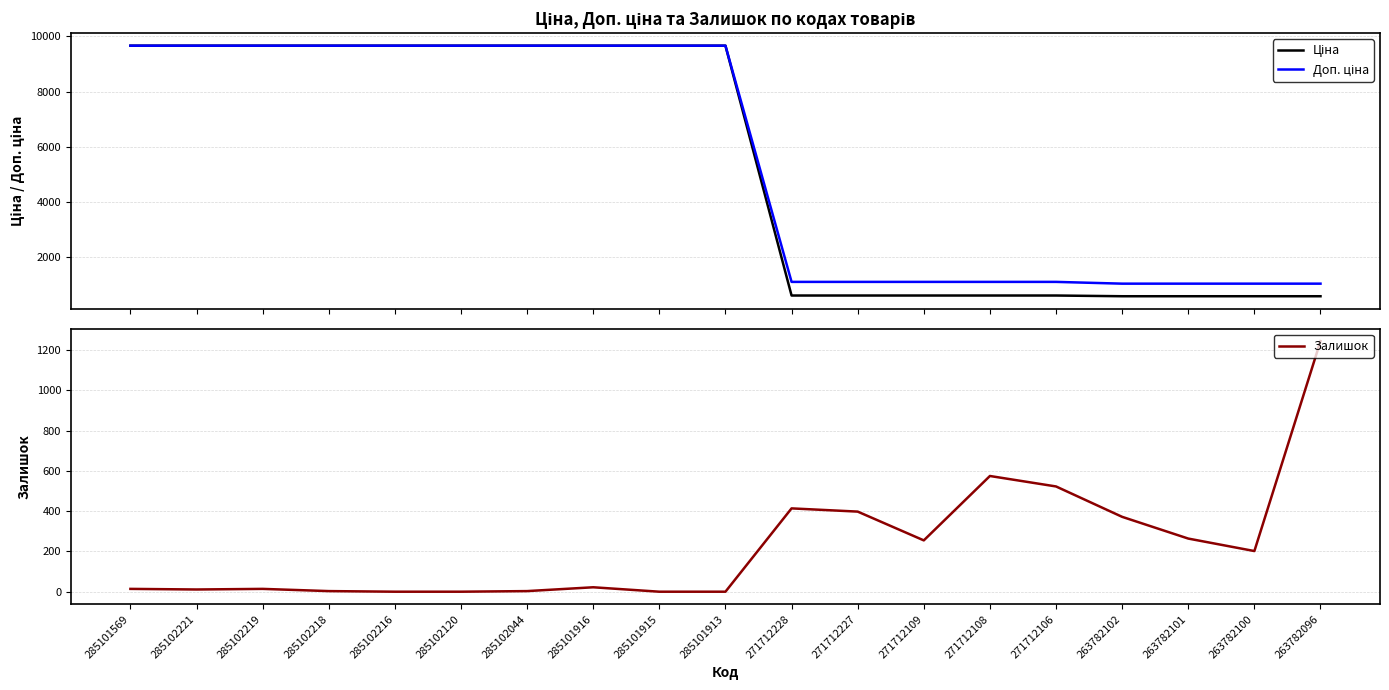

Which series has the largest range (max minus min)?

Ціна